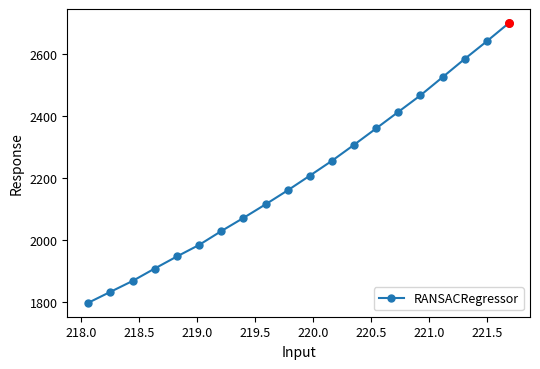

True or false: there are more than 2 points higher than both neighbors.

False